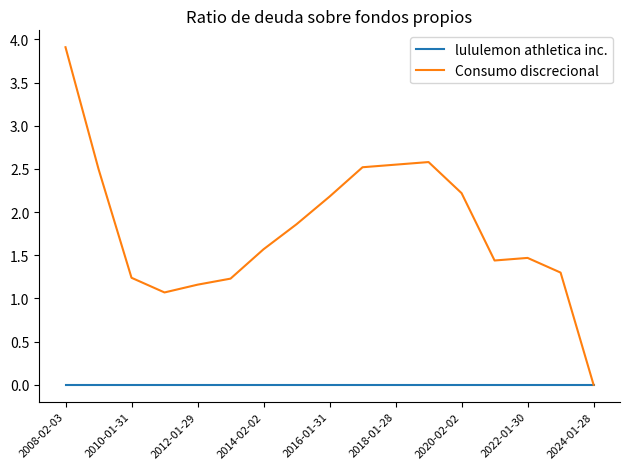

Does the chart display data point markers on the line(s)?

No